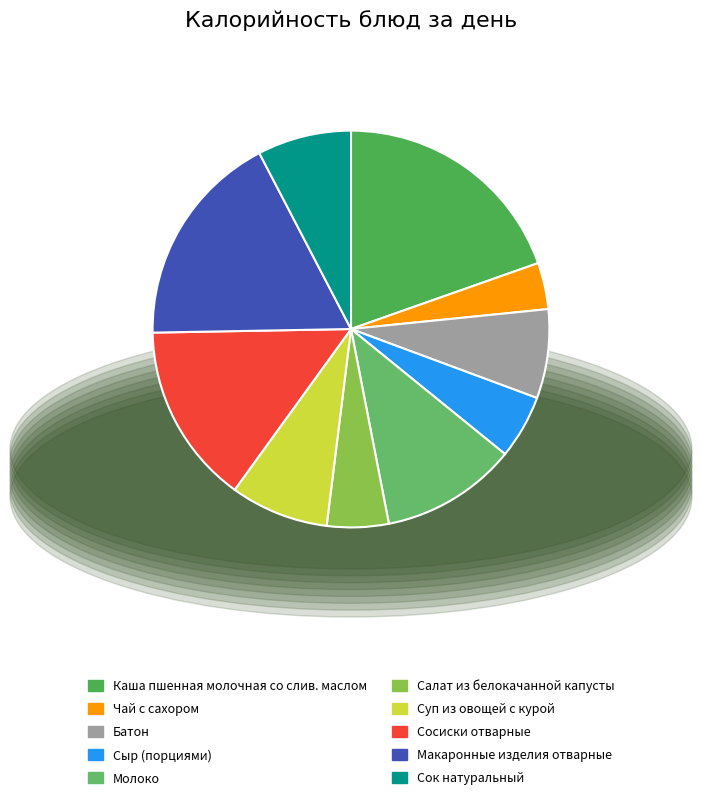

The Чай с сахором slice represents 1% of the pie. True or false?

False